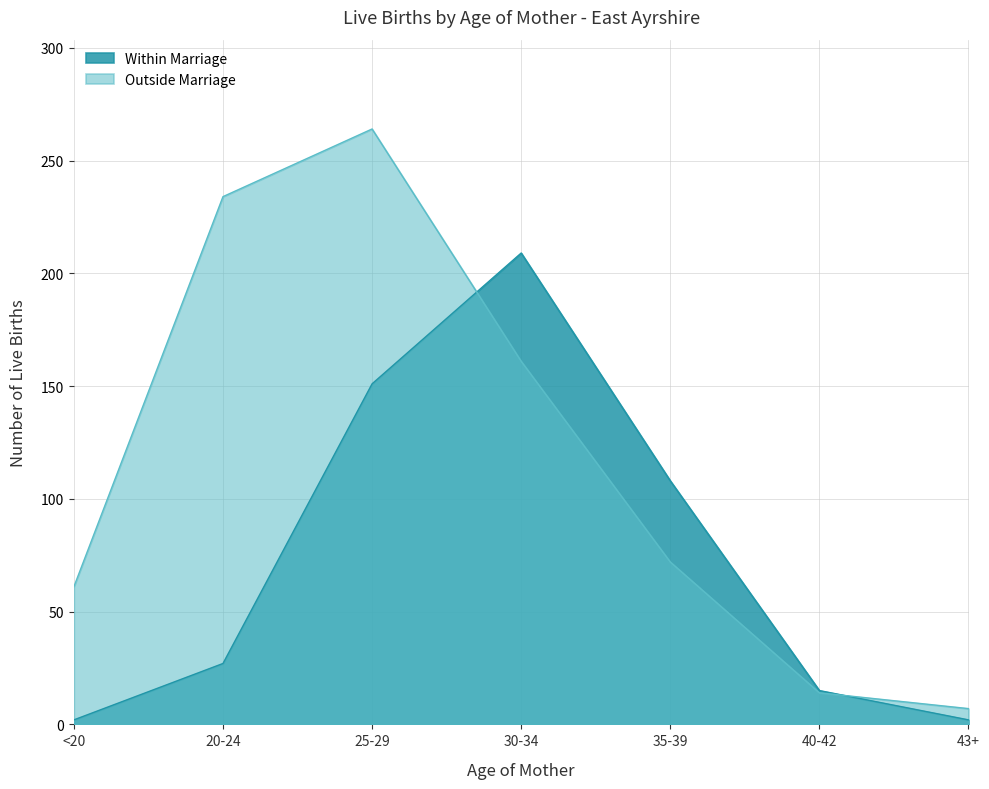

Read the Within Marriage value at 40-42, to the nearest 10.

20